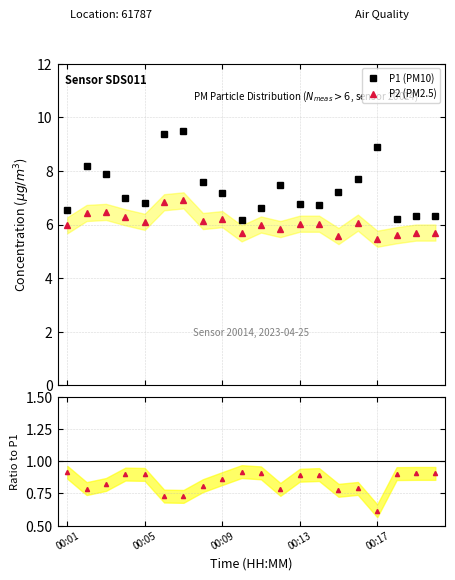

What is the difference between the second highest and minimum values in the P2 (PM2.5) series?

1.4